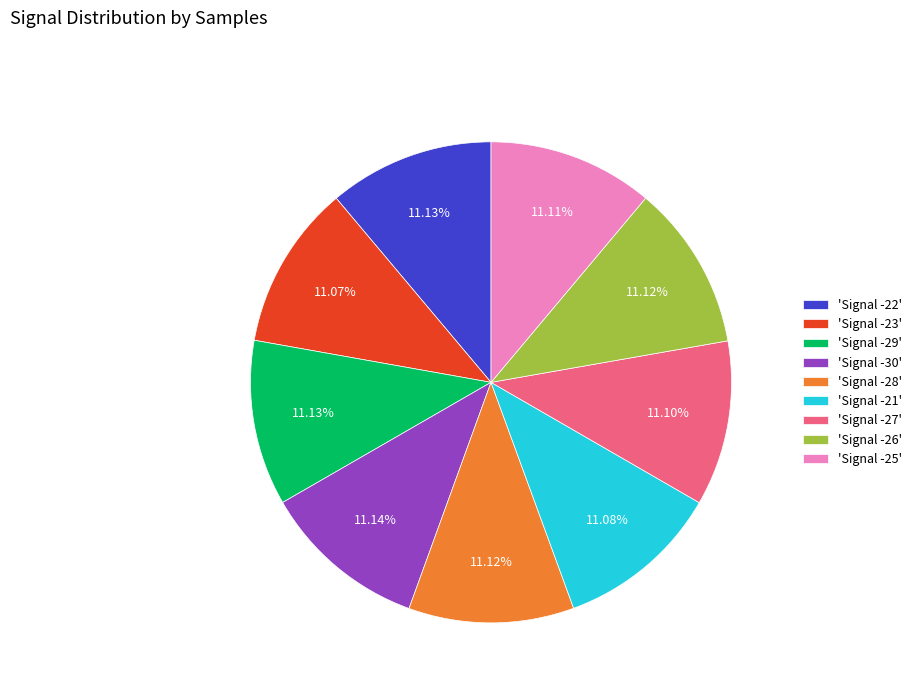

Is there a majority slice in this chart?

No